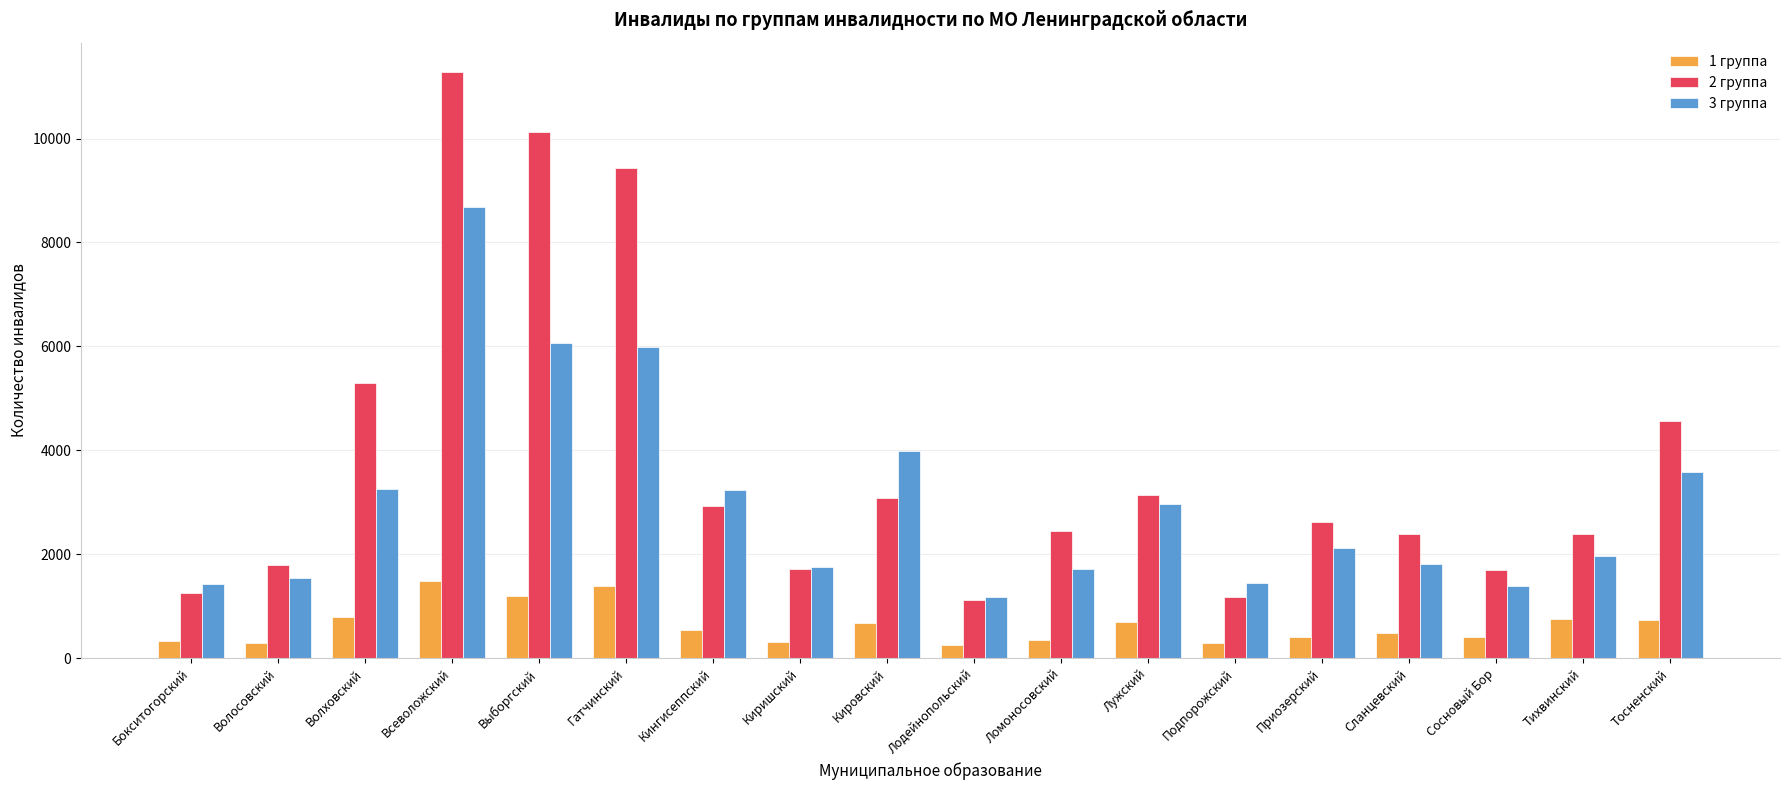

The value of 2 группа at Сланцевский is 2385. True or false?

True